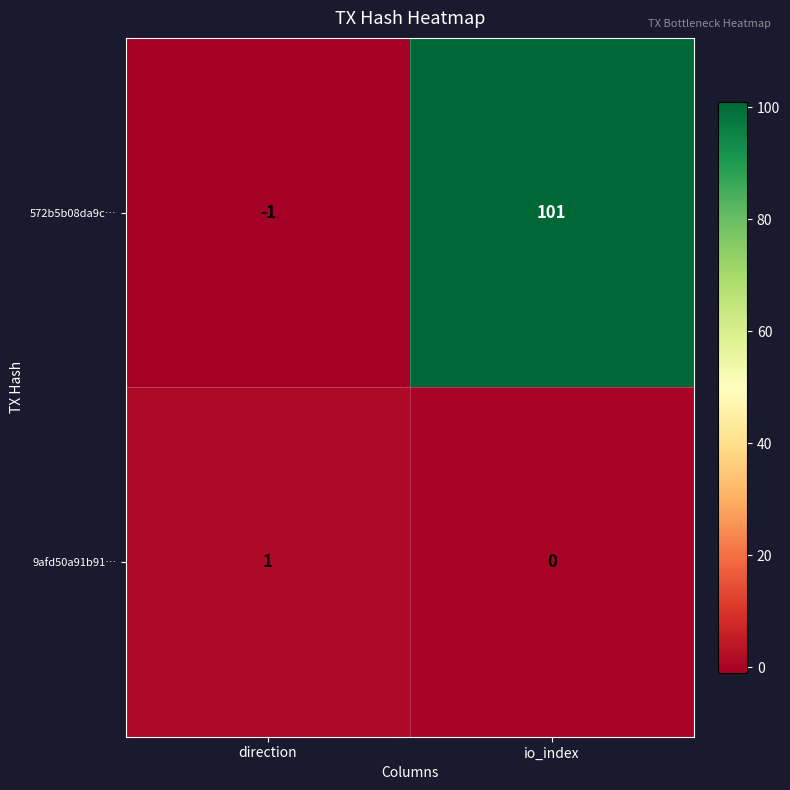

Which series changed the most between direction and io_index?

572b5b08da9c…